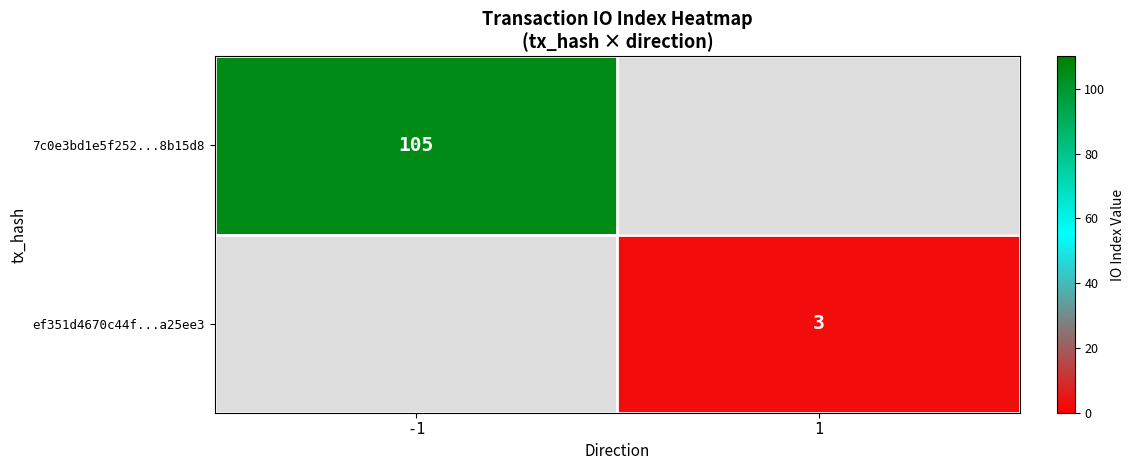

True or false: 7c0e3bd1e5f252...8b15d8 has a value of 26 at -1.

False